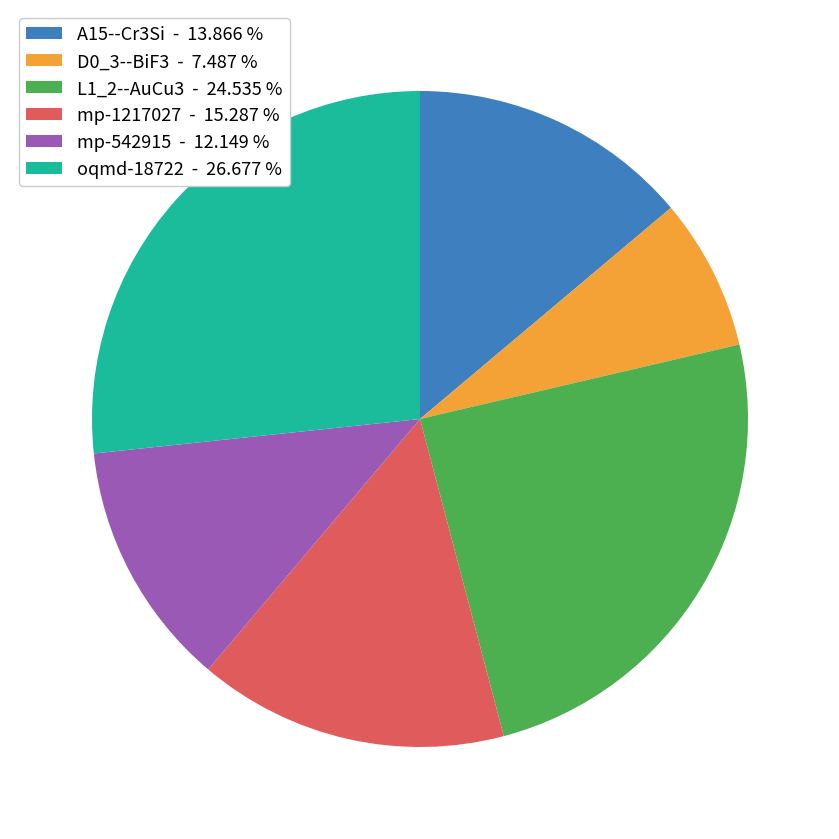

What is the ratio of the value at L1_2--AuCu3 - 24.535 % to the value at mp-1217027 - 15.287 %?

1.6